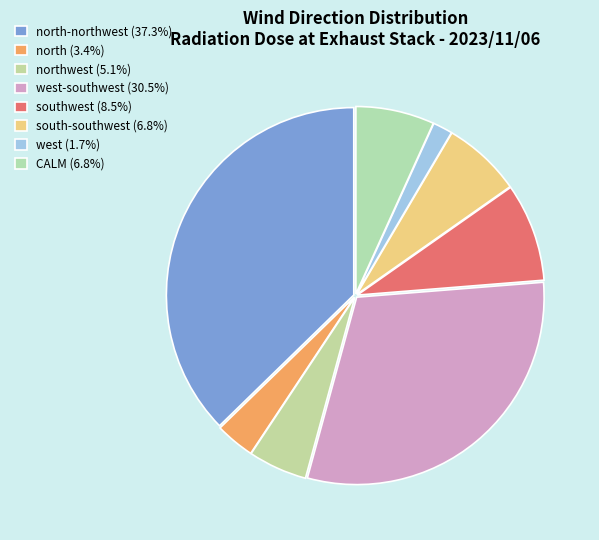

How many slices are in this pie chart?

8